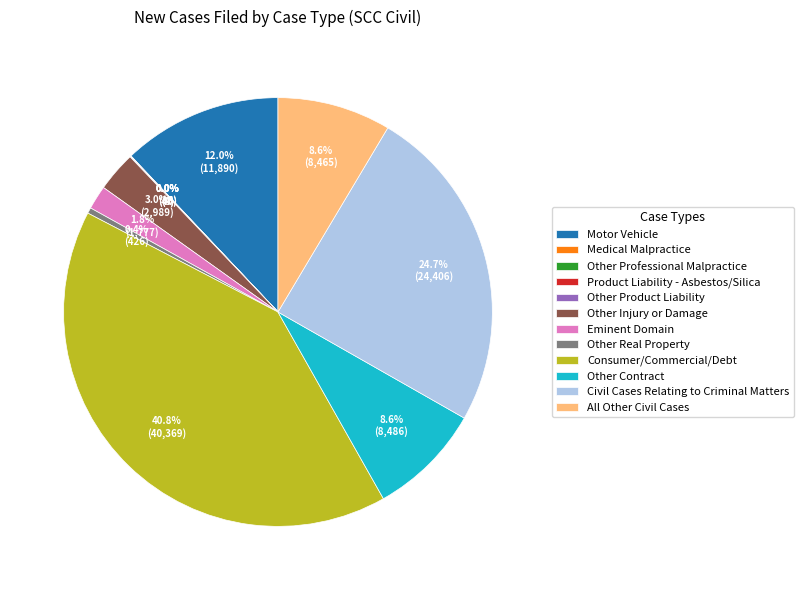

Combined, do Other Injury or Damage and Consumer/Commercial/Debt account for over 50%?

No